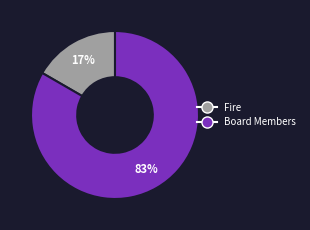

What is the smallest slice in the pie chart?

Fire